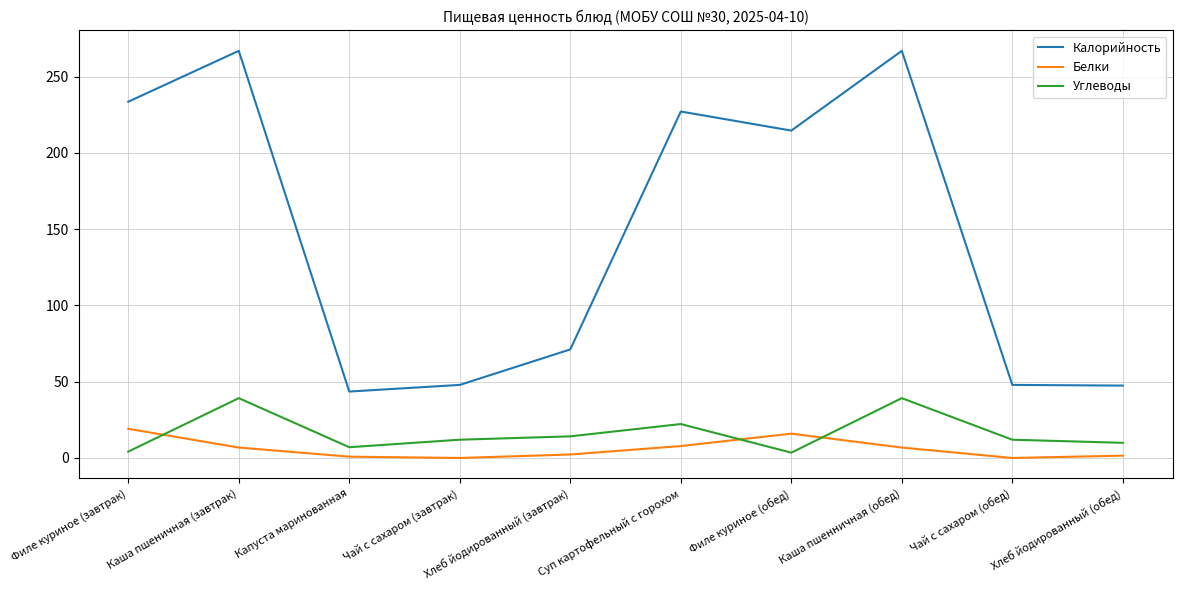

What is the maximum value shown in the chart?

267.0